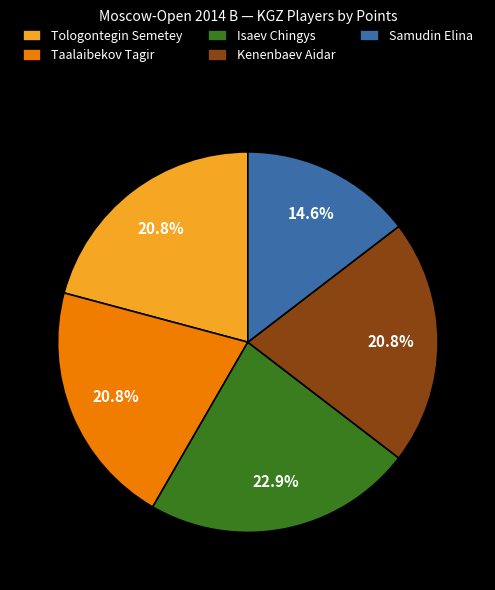

To the nearest percent, what portion does Tologontegin Semetey represent?

21%